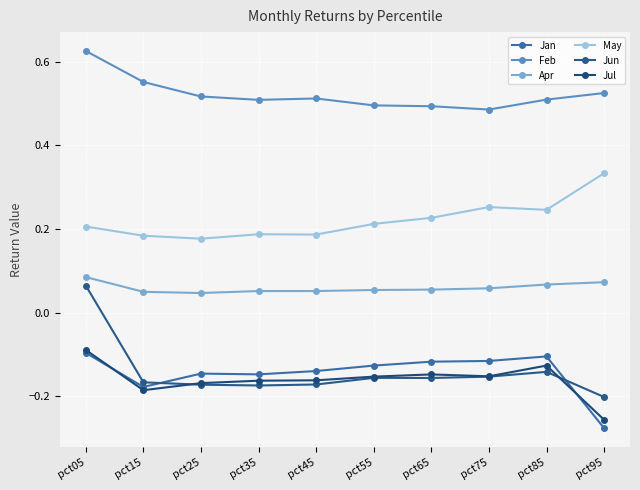

Between pct25 and pct65, which is larger?

pct65